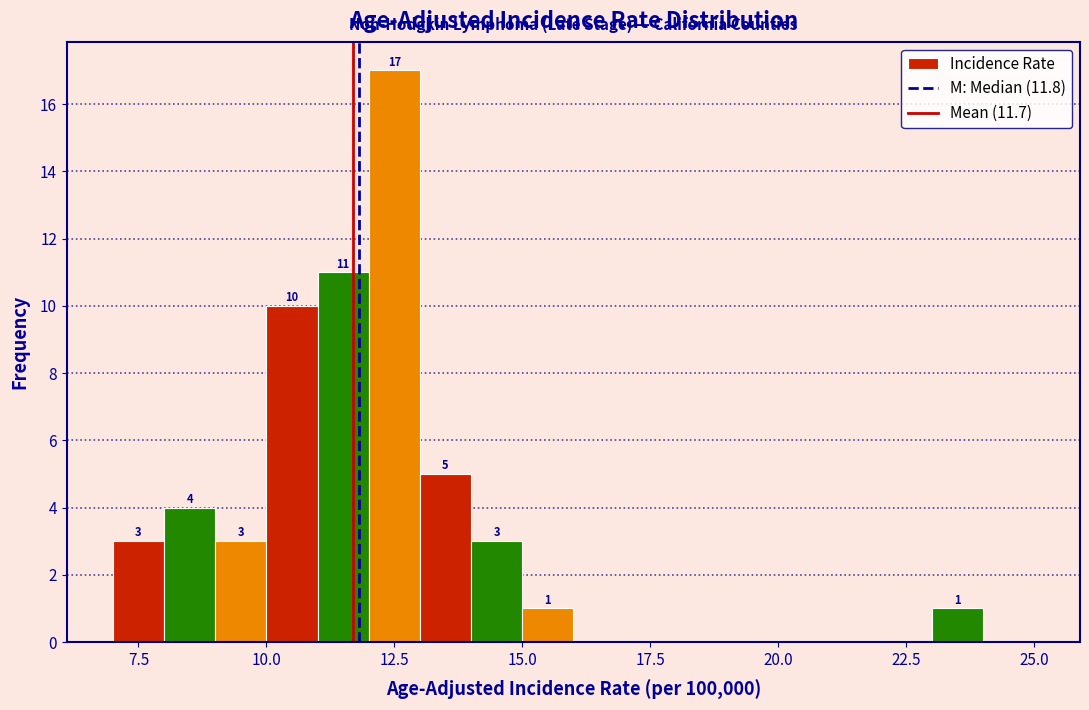

Read against the x-axis, roughly where is the centre of the tallest bar?

12.5